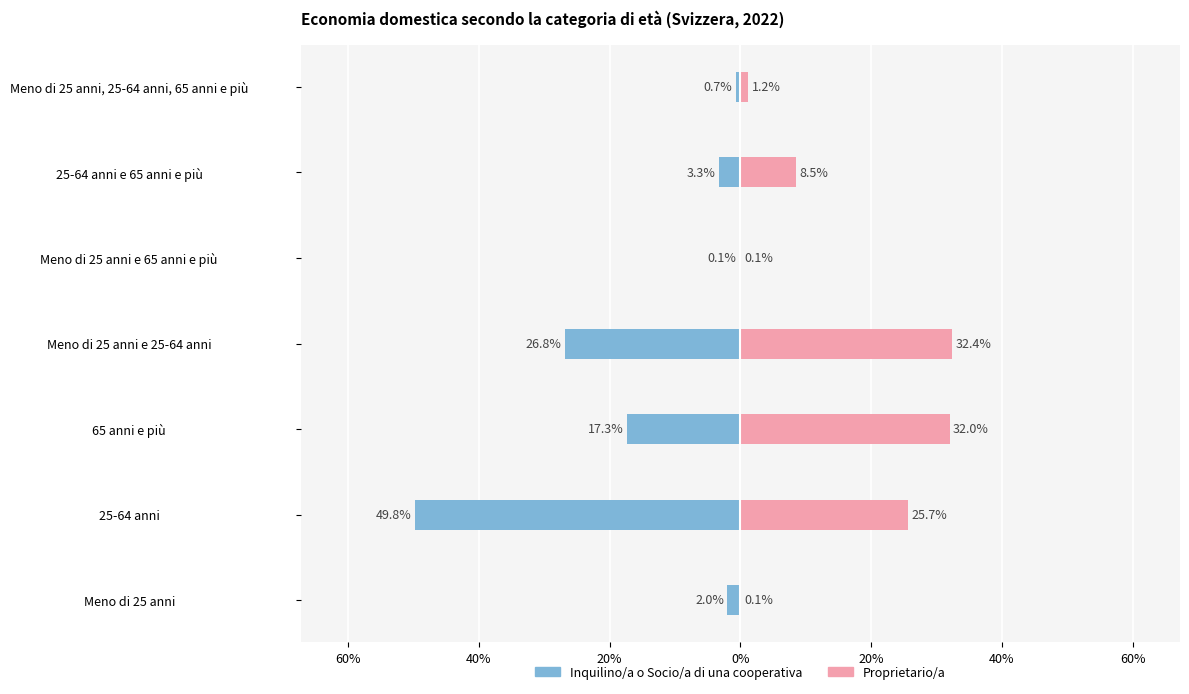

Which series has the largest range (max minus min)?

Inquilino/a o Socio/a di una cooperativa